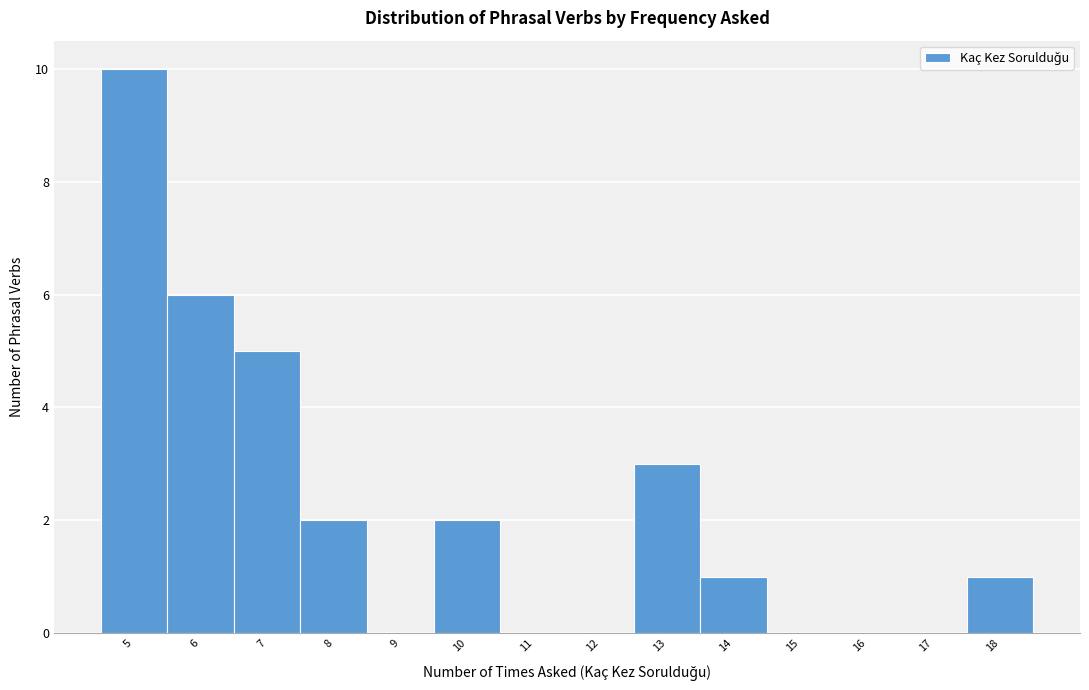

Reading left to right, list every bar in this chart as the range it spans on the x-axis followed by its height. The values are not printed on the chart, so give them approximately, as read against the axis.

4.5 to 5.5: 10
5.5 to 6.5: 6
6.5 to 7.5: 5
7.5 to 8.5: 2
8.5 to 9.5: 0
9.5 to 10.5: 2
10.5 to 11.5: 0
11.5 to 12.5: 0
12.5 to 13.5: 3
13.5 to 14.5: 1
14.5 to 15.5: 0
15.5 to 16.5: 0
16.5 to 17.5: 0
17.5 to 18.5: 1